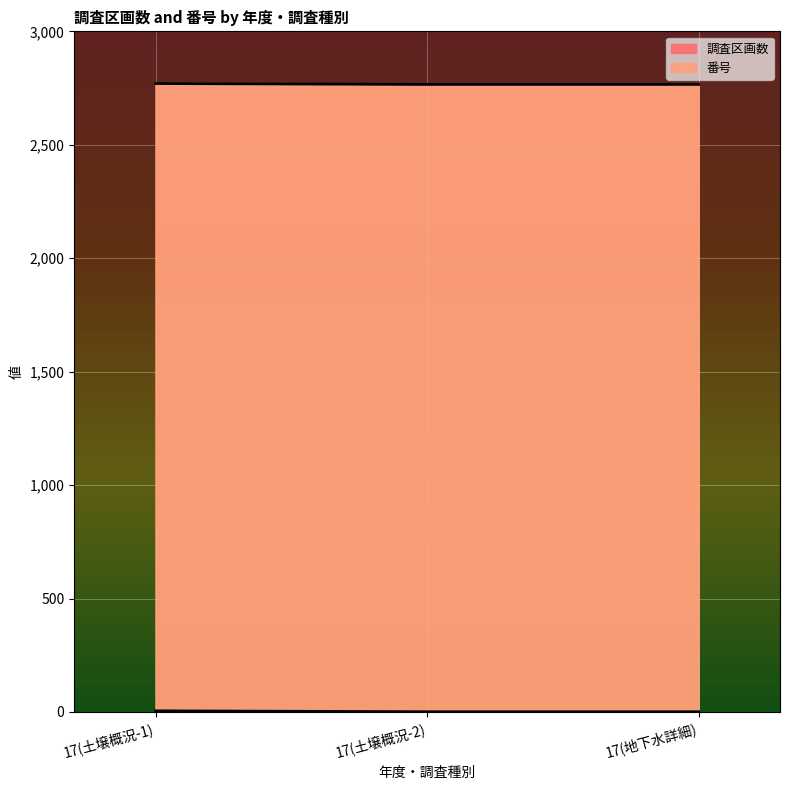

What is the sum of the 調査区画数 values at 17(地下水詳細) and 17(土壌概況-2)?

2